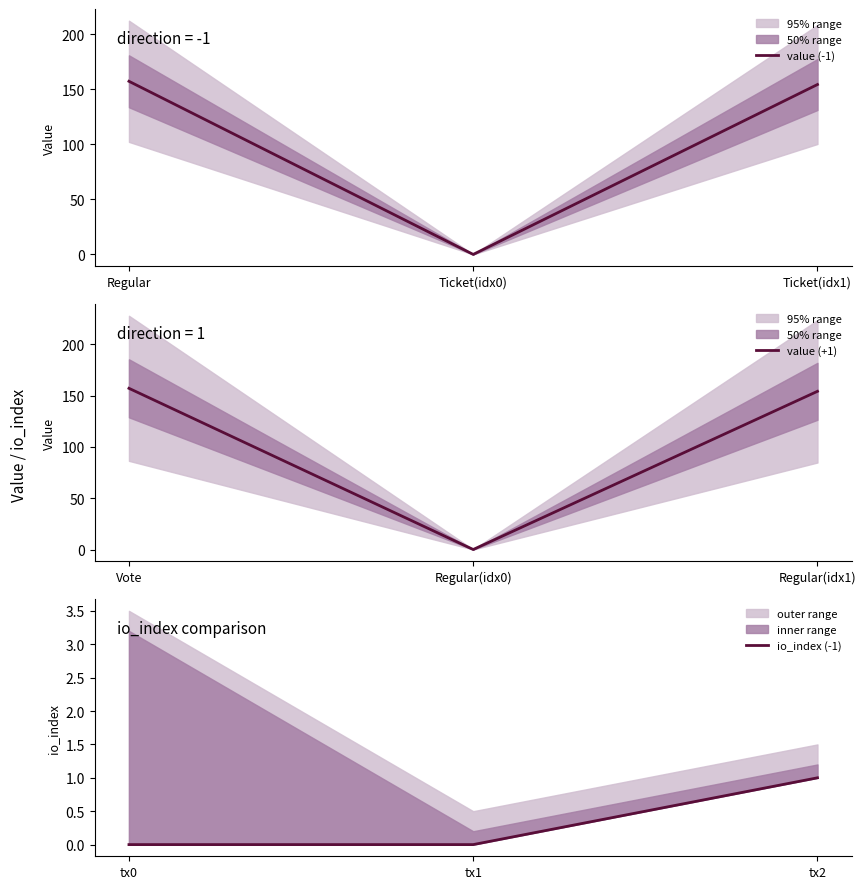

How many values in the value (+1) series exceed 154?

2